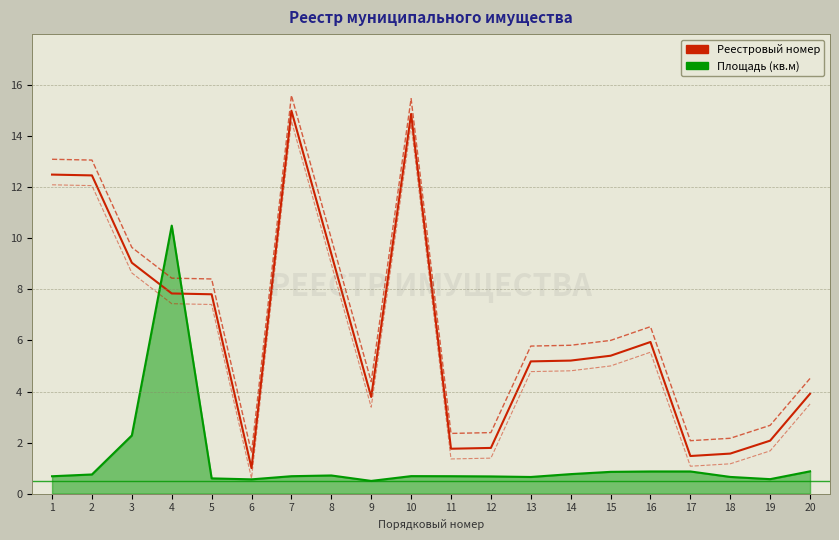

Which series has the widest spread of values?

Реестровый номер